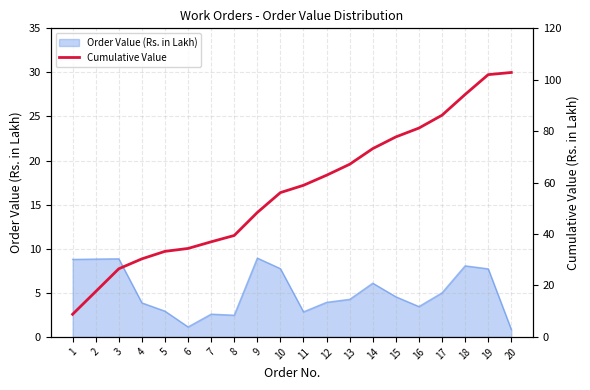

What is the change in value from 7 to 14?

+36.2